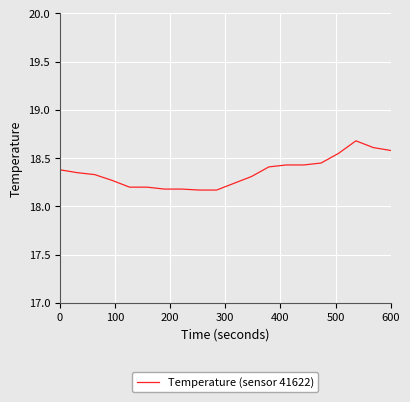

What is the maximum value shown in the chart?

18.7